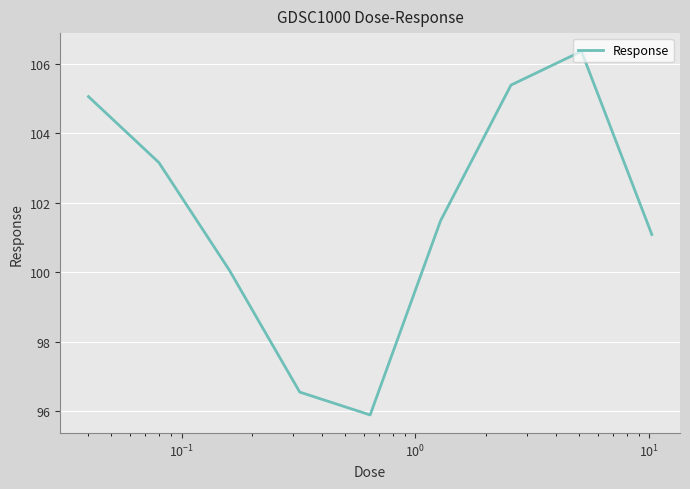

What is the maximum value shown in the chart?

106.4